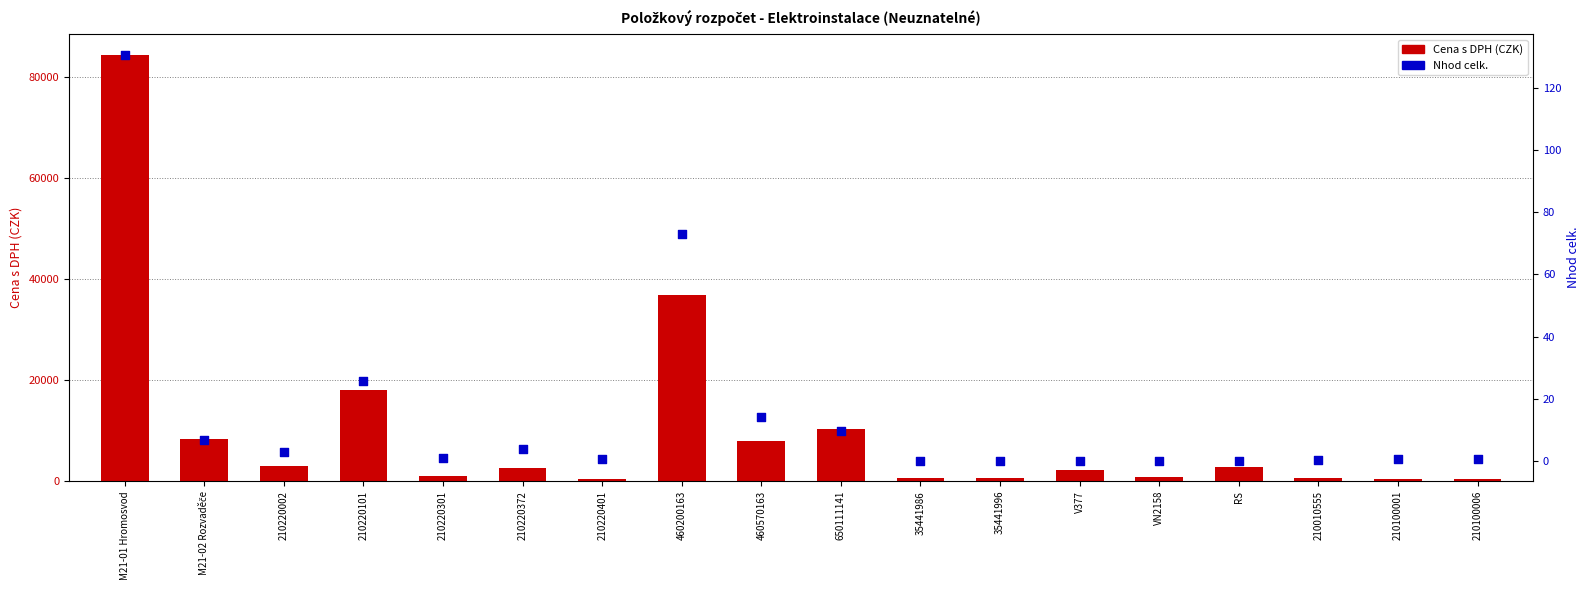

What is the total value across all series at 210010555?

646.8